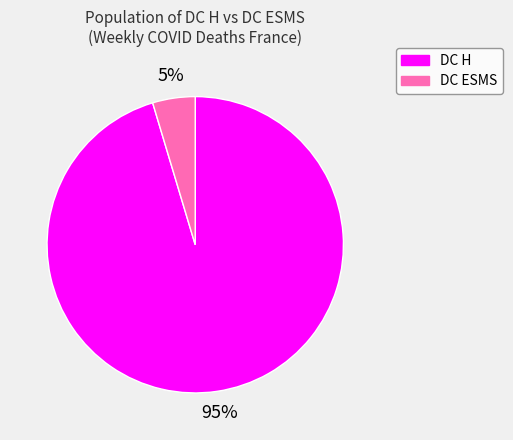

What percentage is the DC ESMS slice, to the nearest percent?

5%